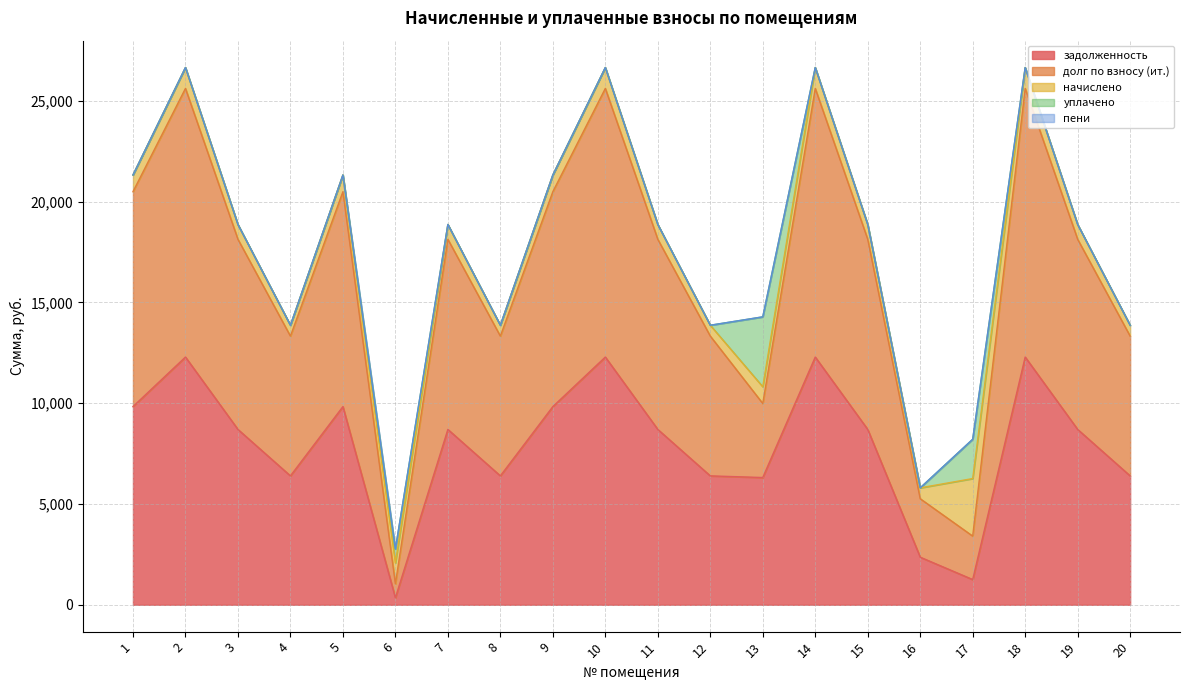

The начислено series shows 1103.3 at 3. True or false?

False